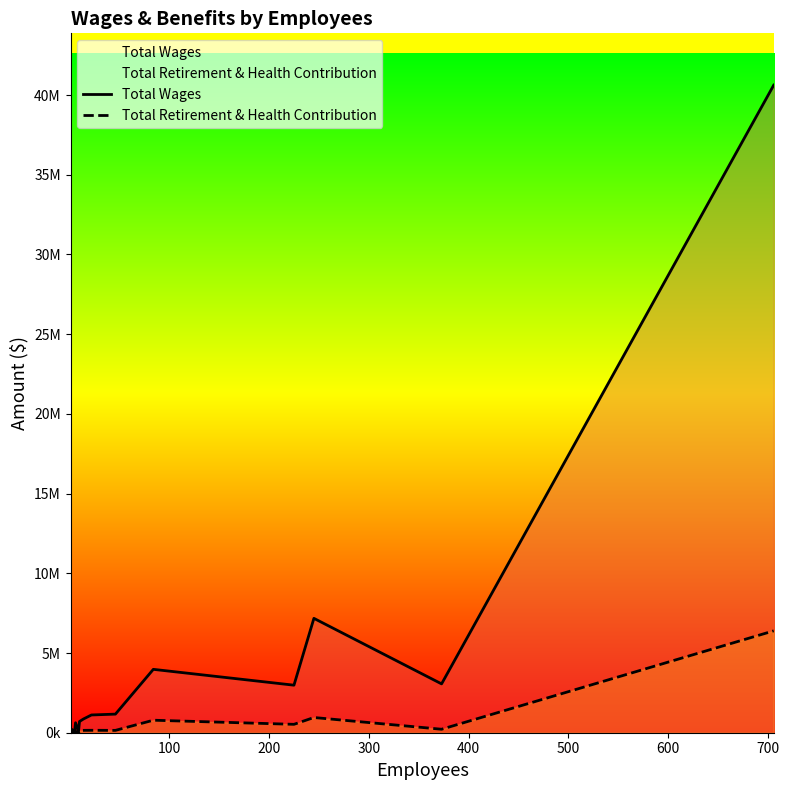

Which series has the widest spread of values?

Total Wages